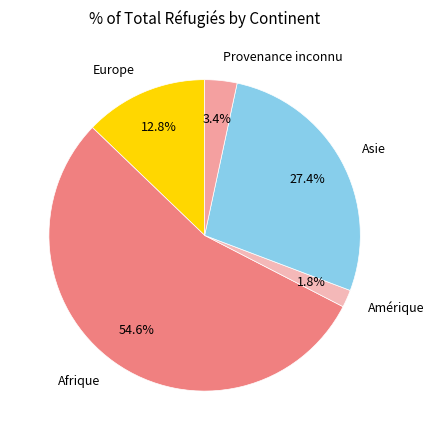

How much of the chart is everything except Europe?

87.2%